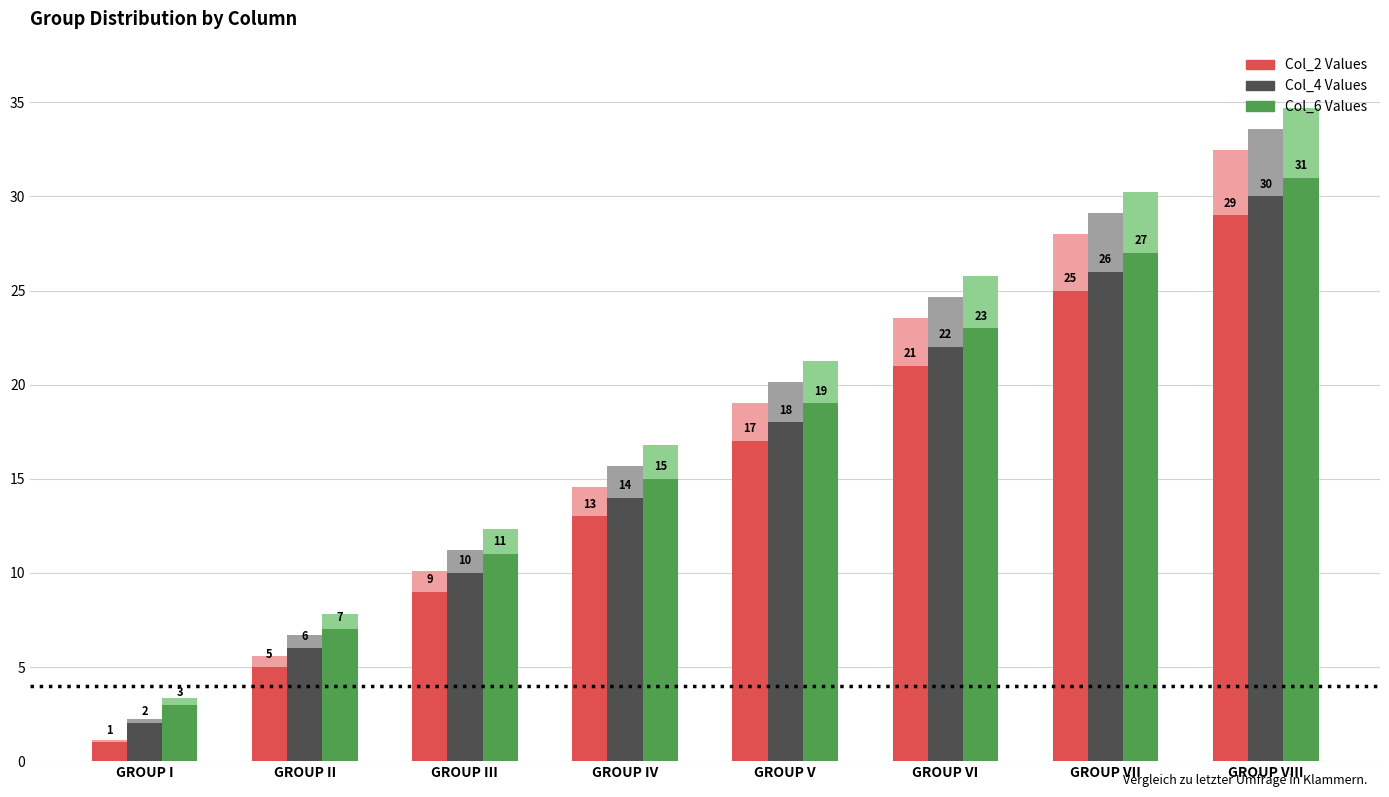

The Col_2 Values series shows 1 at GROUP I. True or false?

False